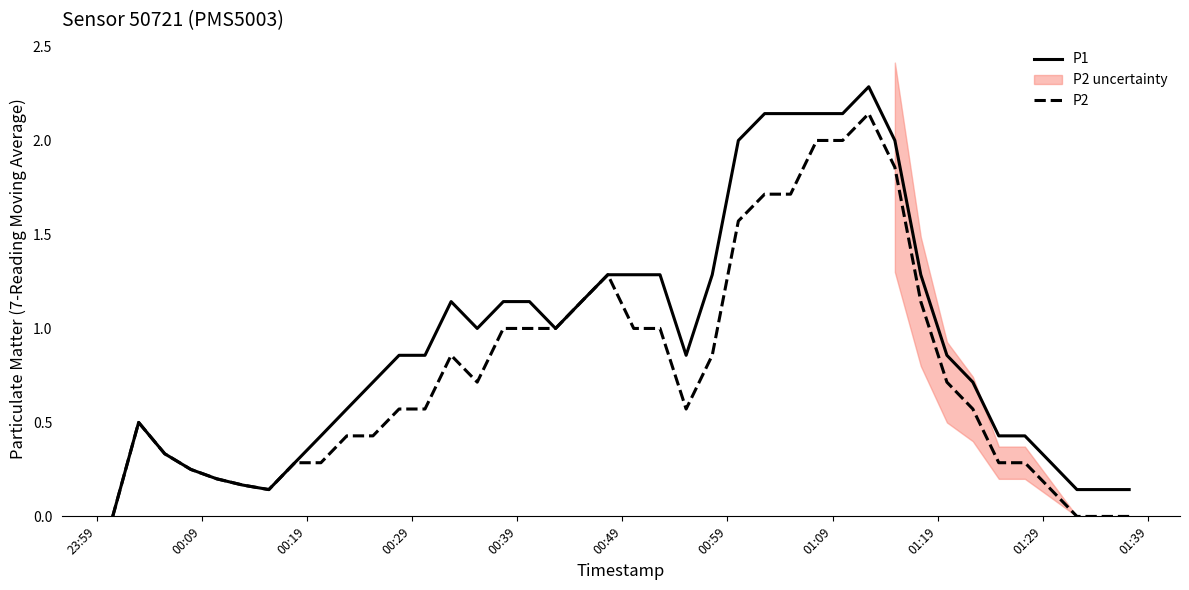

How many lines are shown in the chart?

2